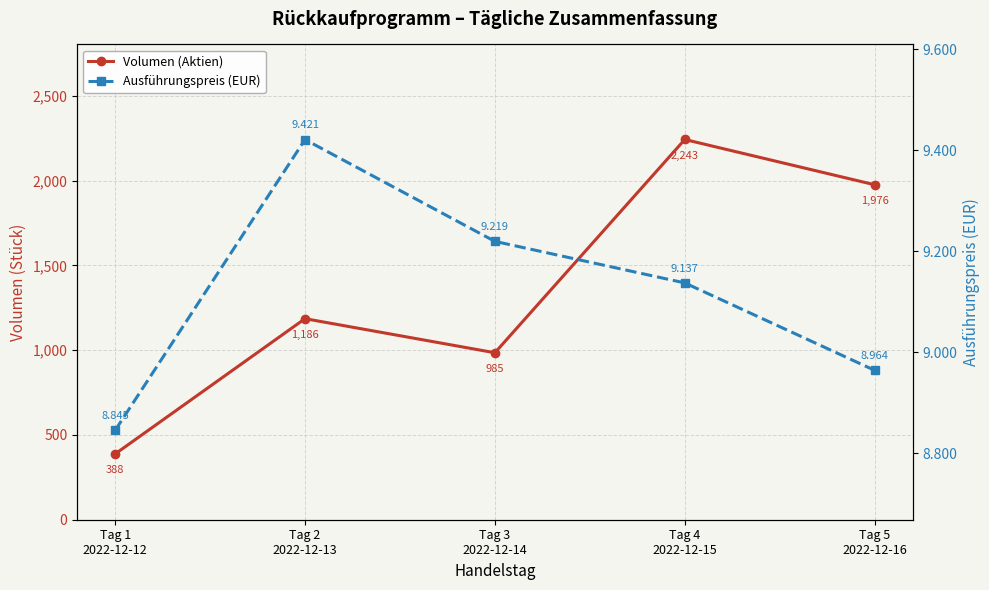

The Ausführungspreis (EUR) series shows 9.0 at Tag 5
2022-12-16. True or false?

True